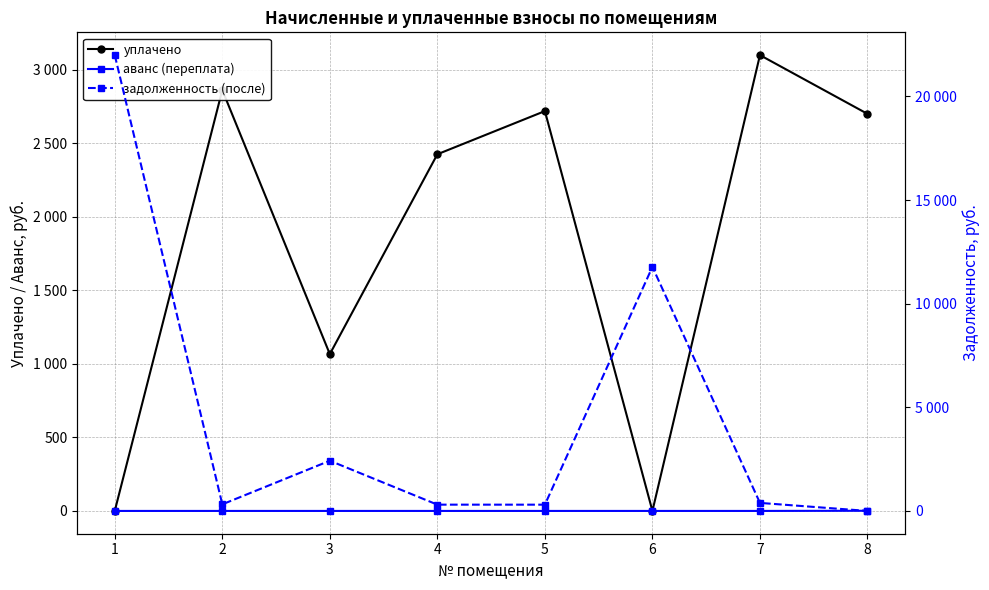

Reading left to right, extract all data points from this chart.

уплачено: 1=0.0	2=2862.0	3=1066.4	4=2425.3	5=2718.9	6=0.0	7=3099.4	8=2700.0
аванс (переплата): 1=0.0	2=0.0	3=0.0	4=0.0	5=0.0	6=0.0	7=0.0	8=1.1
задолженность (после): 1=21995.4	2=318.0	3=2422.6	4=303.2	5=302.1	6=11776.4	7=387.4	8=0.0